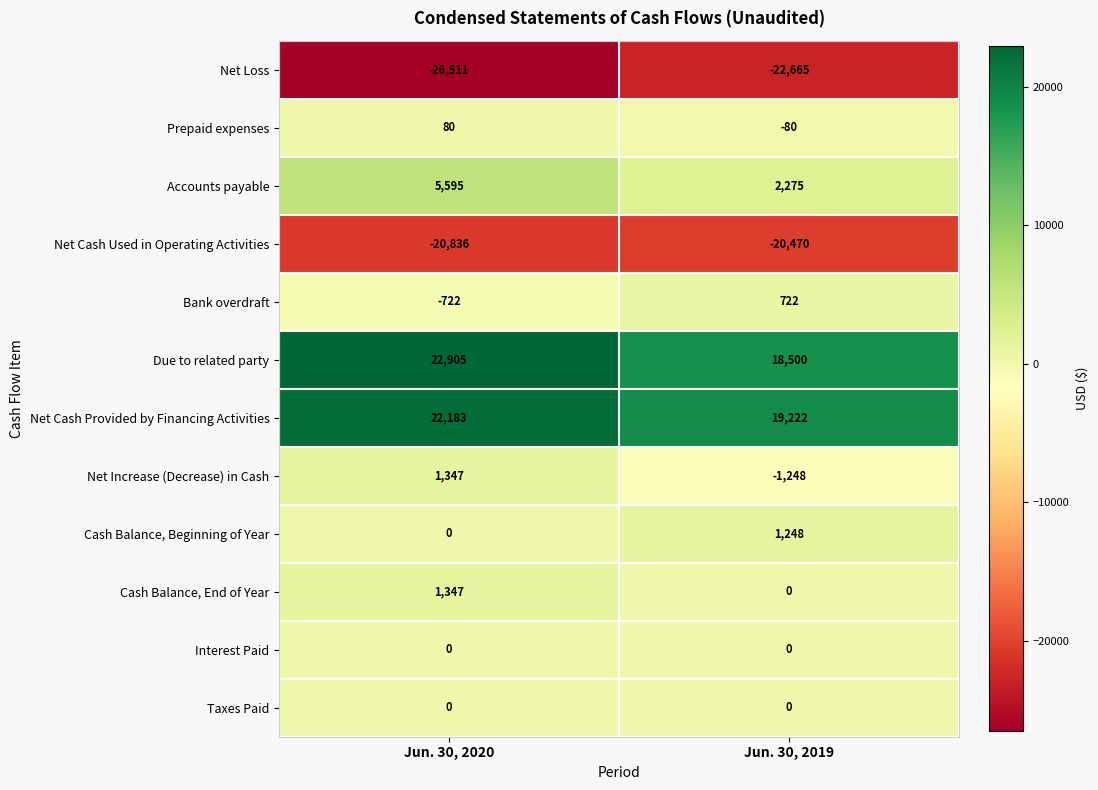

What is the total value across all series at Jun. 30, 2019?

-2496